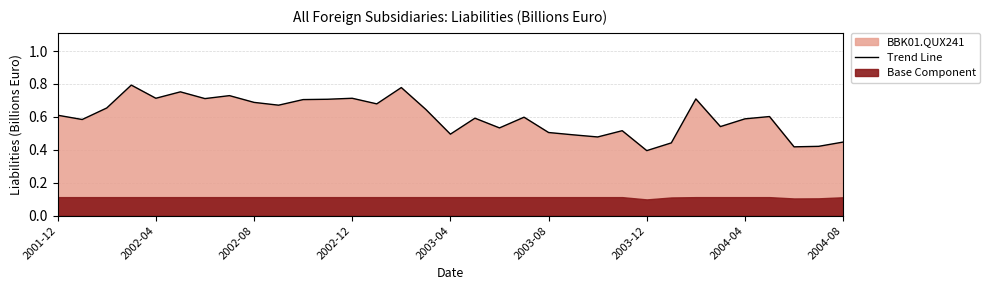

What is the difference between the maximum and minimum values?

0.4